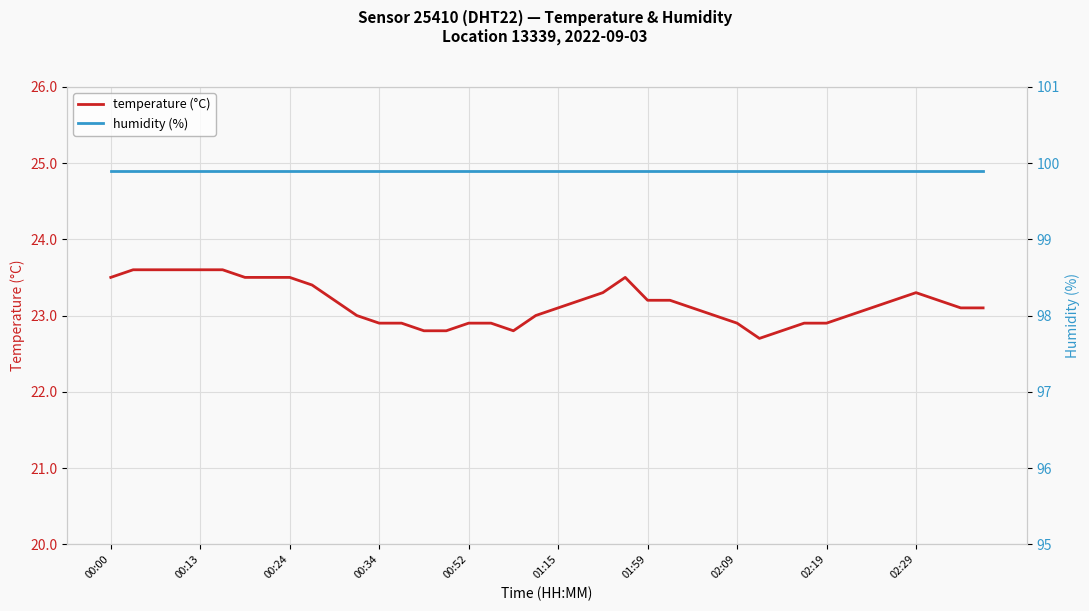

What is the value of the temperature (°C) point at the 28th from the left?

23.0